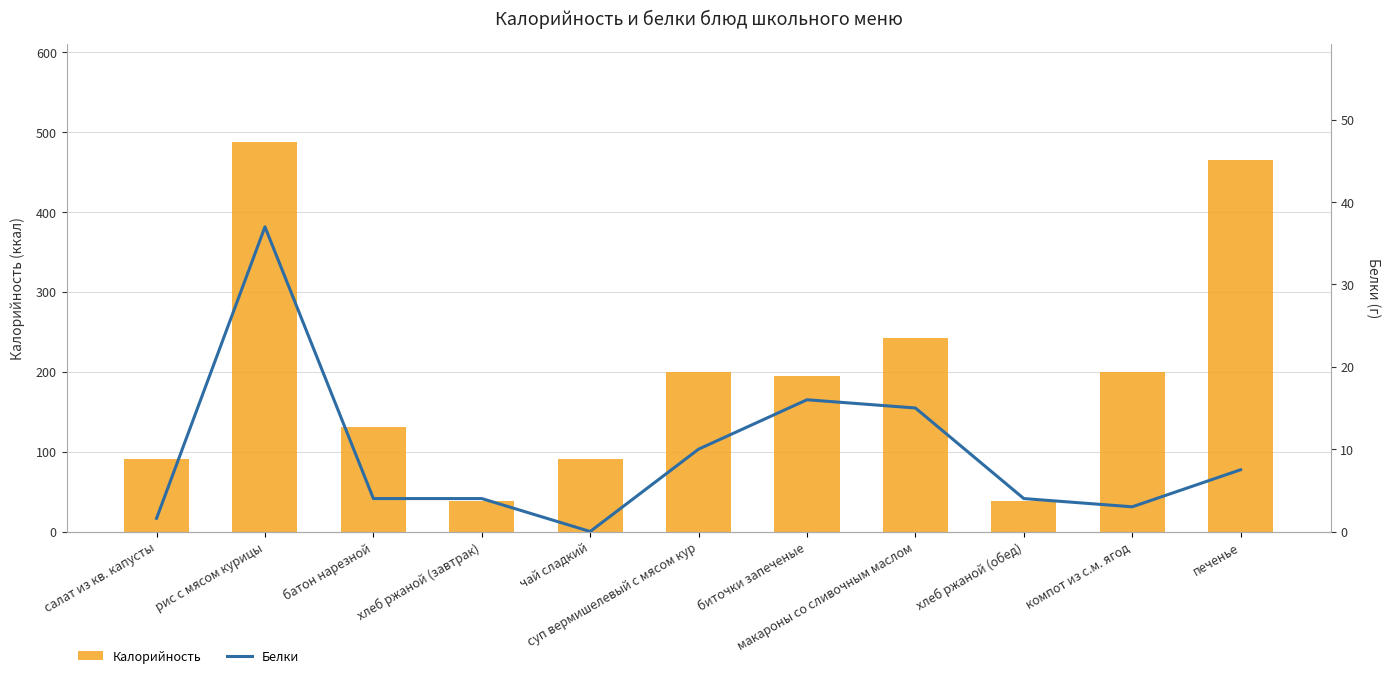

Rank the series at печенье from lowest to highest value.

Белки, Калорийность